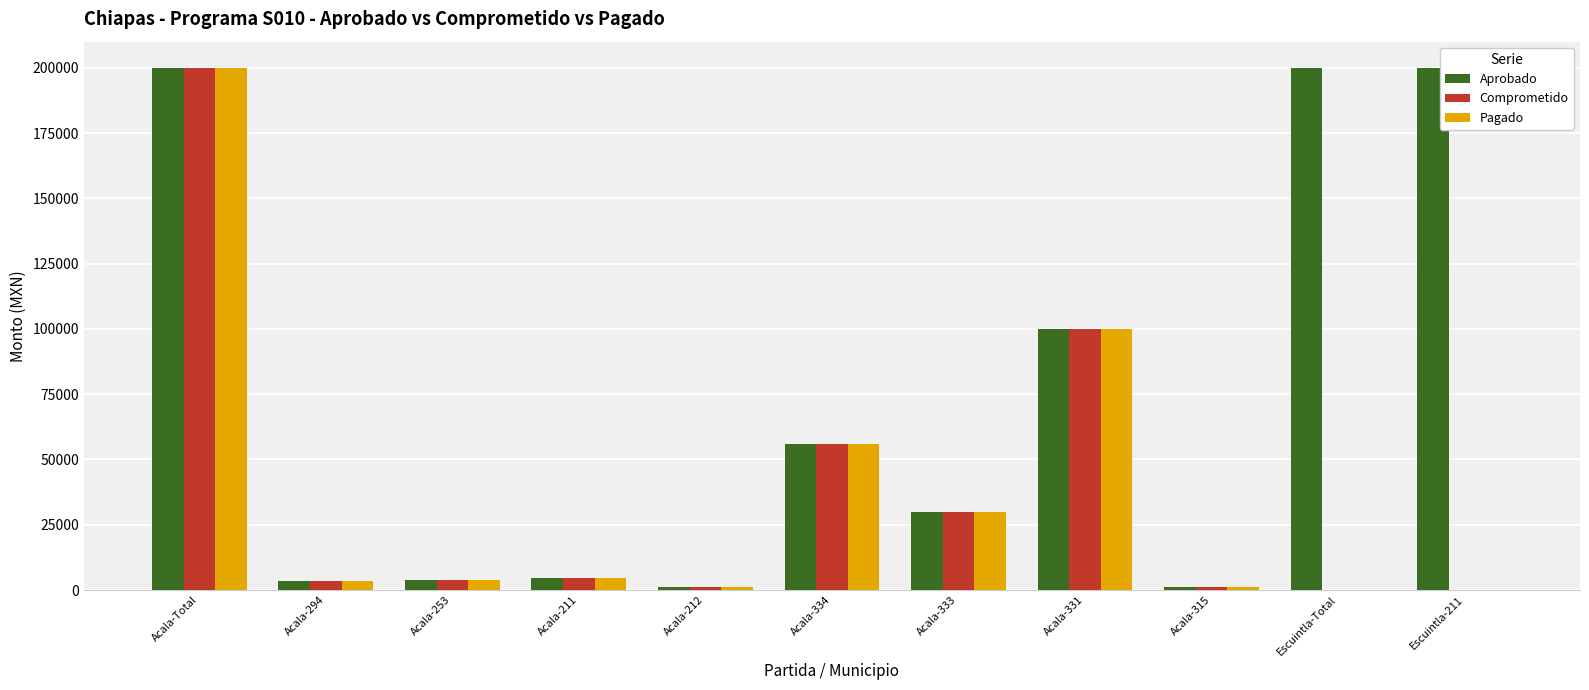

How many categories are shown in the chart?

11